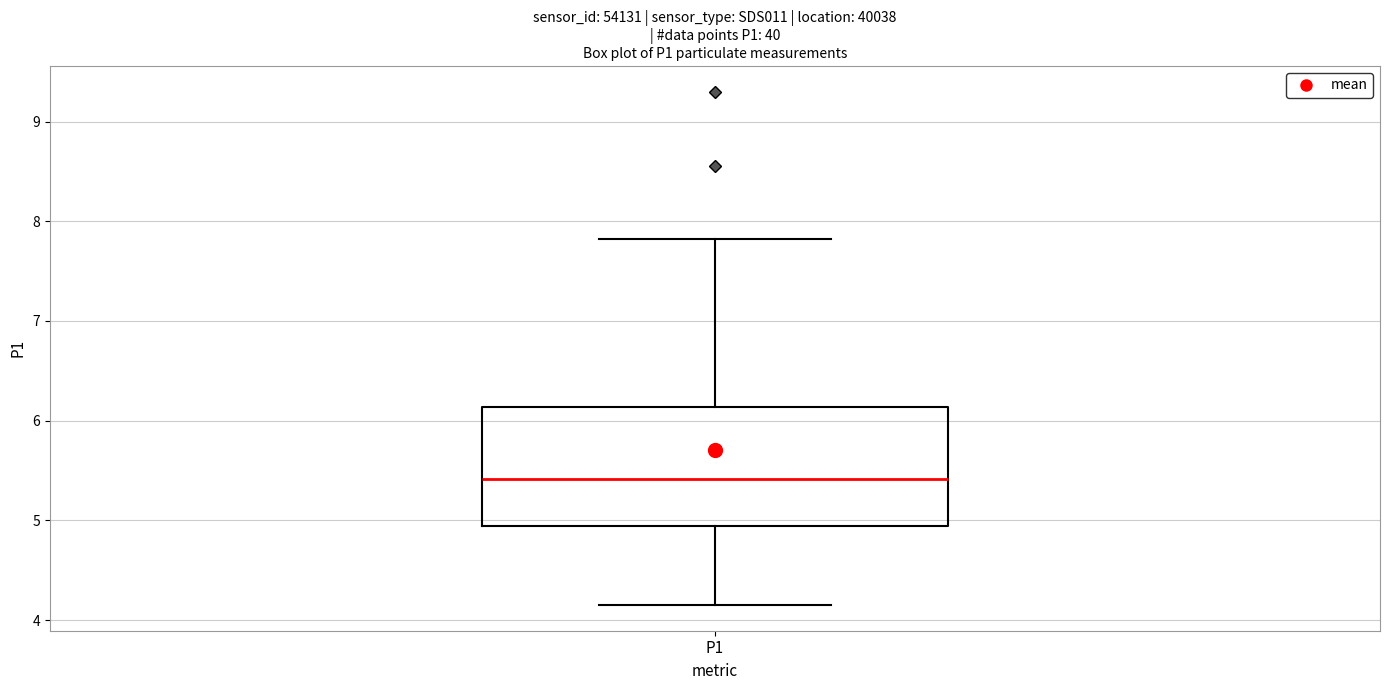

Transcribe this box plot: give where the median line is, the range the box spans, and where the two whiskers end, as read against the y-axis. The values are not printed on the chart, so give them approximately, as read against the axis.

median 5.4, box 4.9 to 6.1, whiskers 4.2 to 7.8